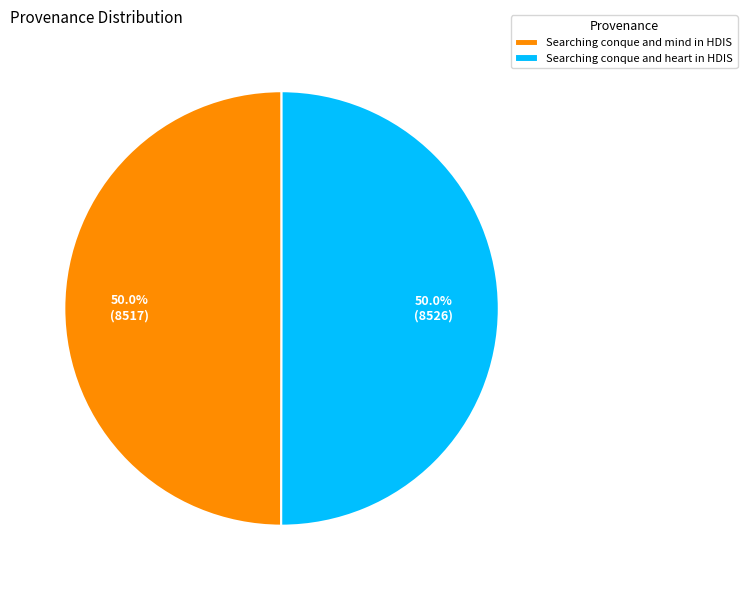

Combined, what portion of the pie is Searching conque and heart in HDIS and Searching conque and mind in HDIS?

100.0%